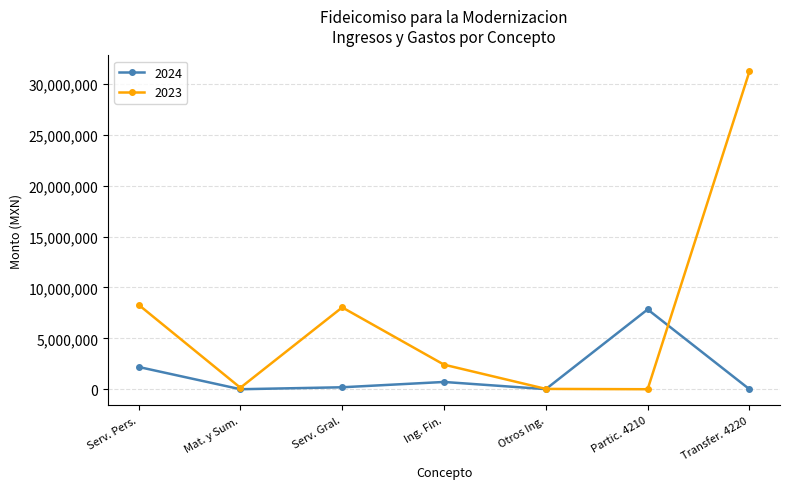

What is the label of the 6th point from the left?

Partic. 4210